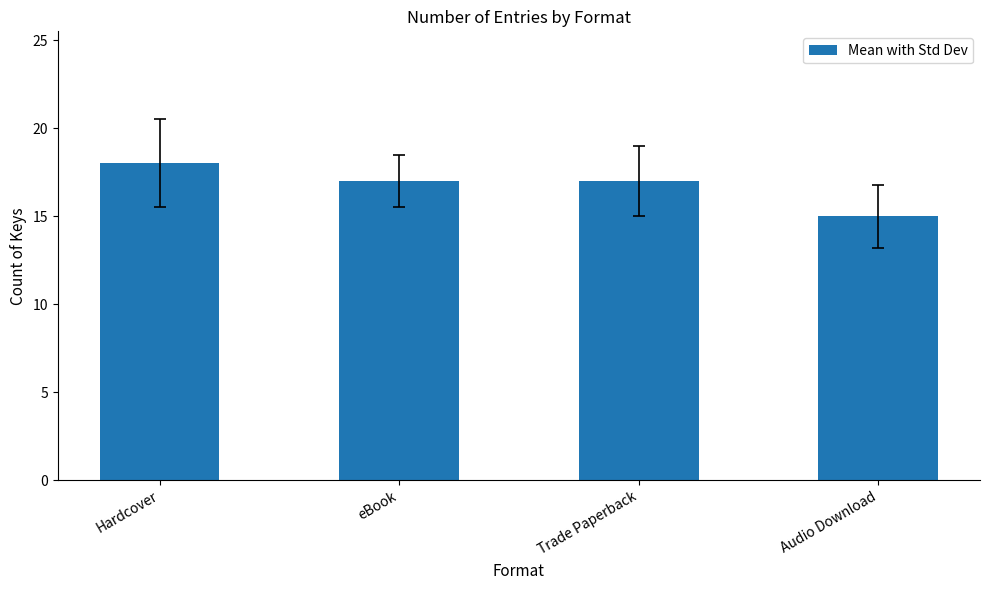

True or false: the data shows 17 at eBook.

True